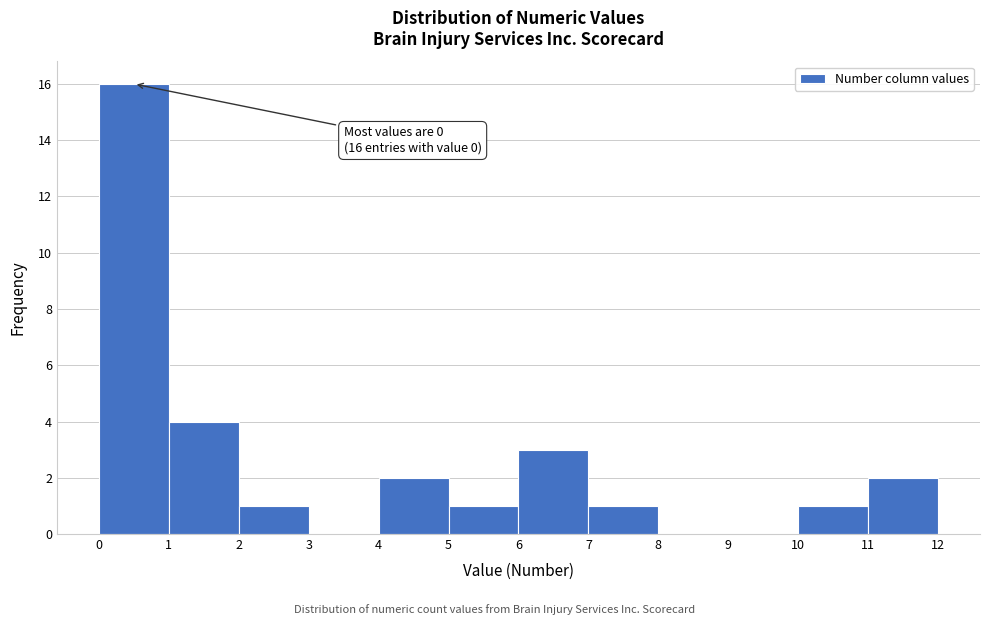

Over which range of the x-axis is the bar tallest?

0 to 1